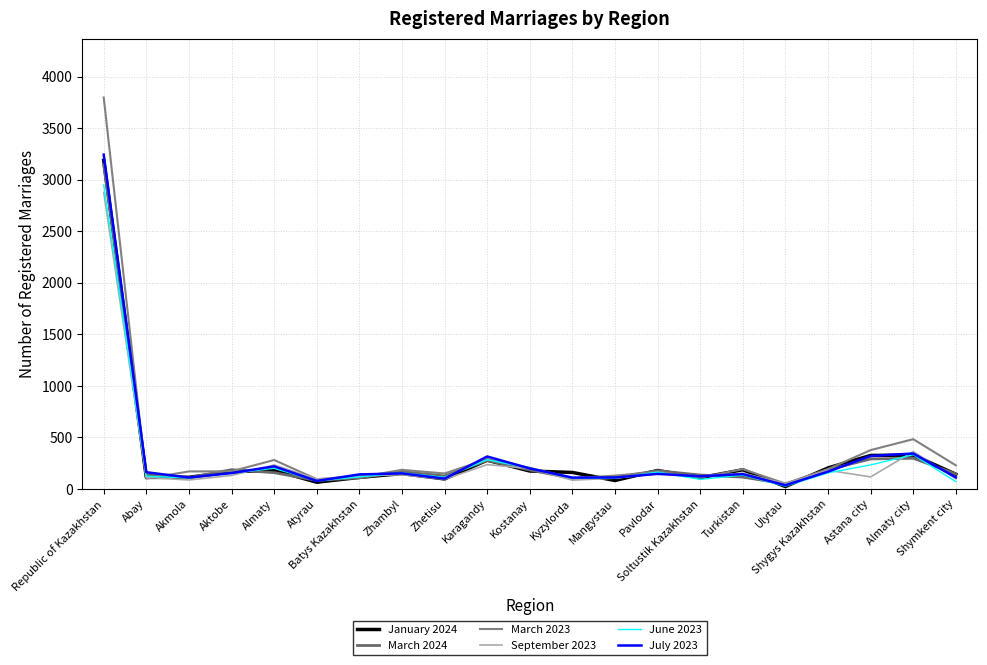

What are all the series names shown in the legend?

January 2024, March 2024, March 2023, September 2023, June 2023, July 2023